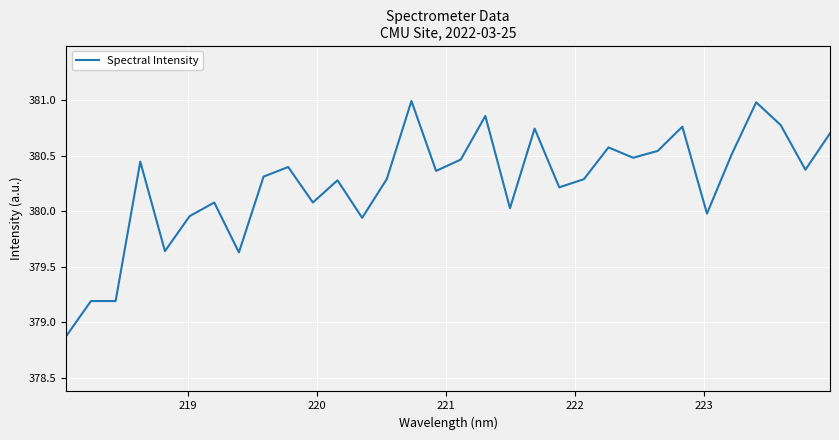

What is the minimum value shown in the chart?

378.9